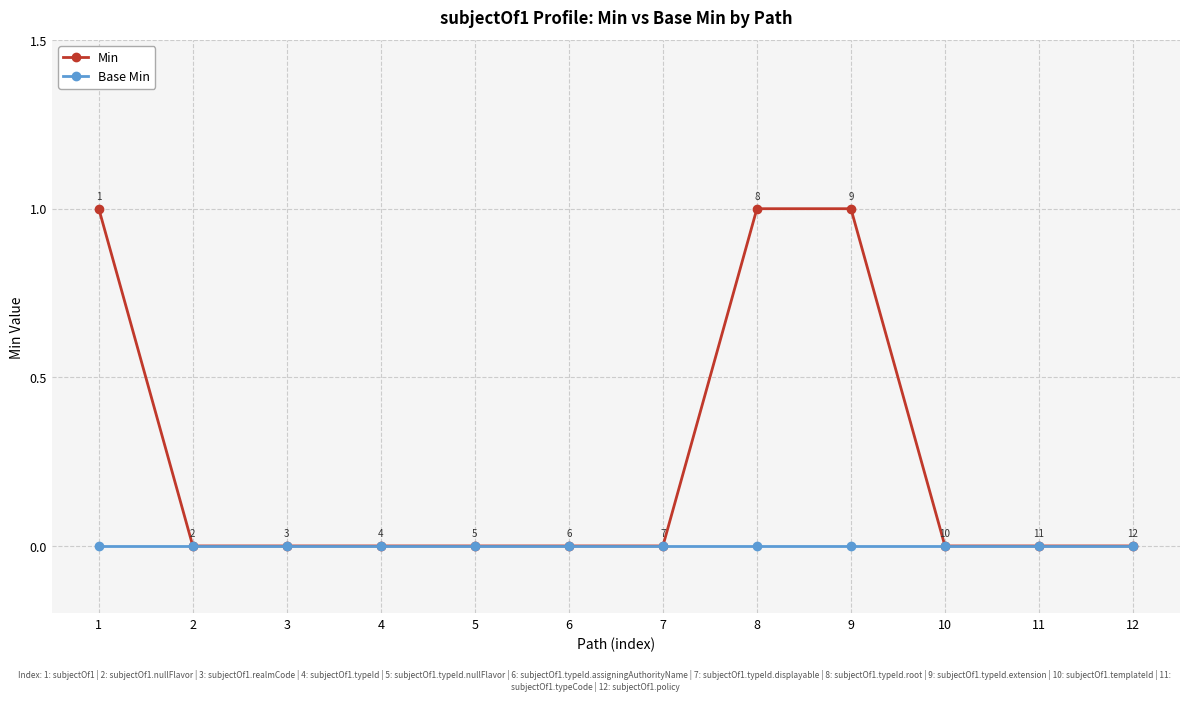

How many lines are shown in the chart?

2